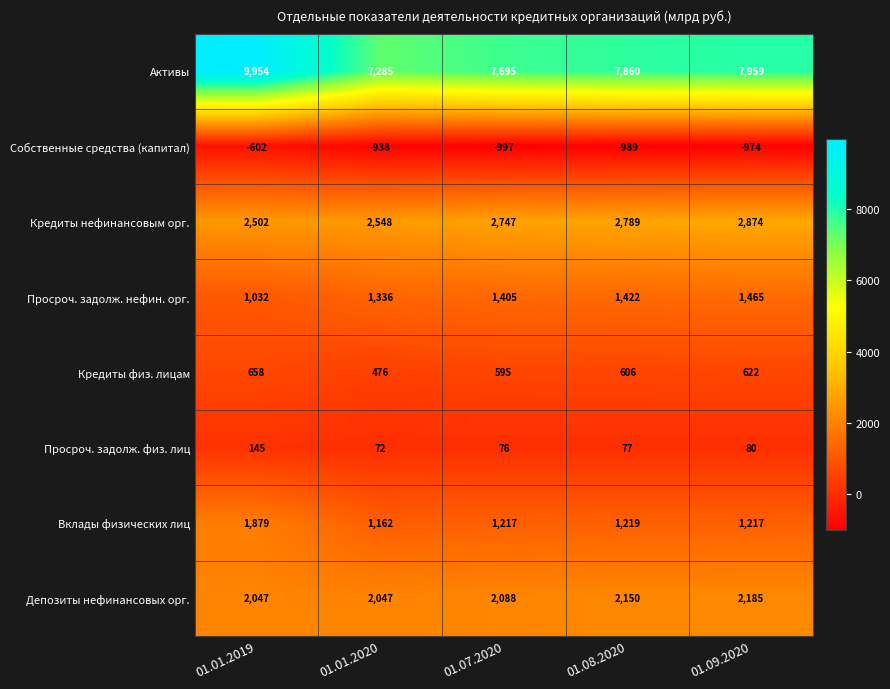

What is the smallest value displayed?

-997